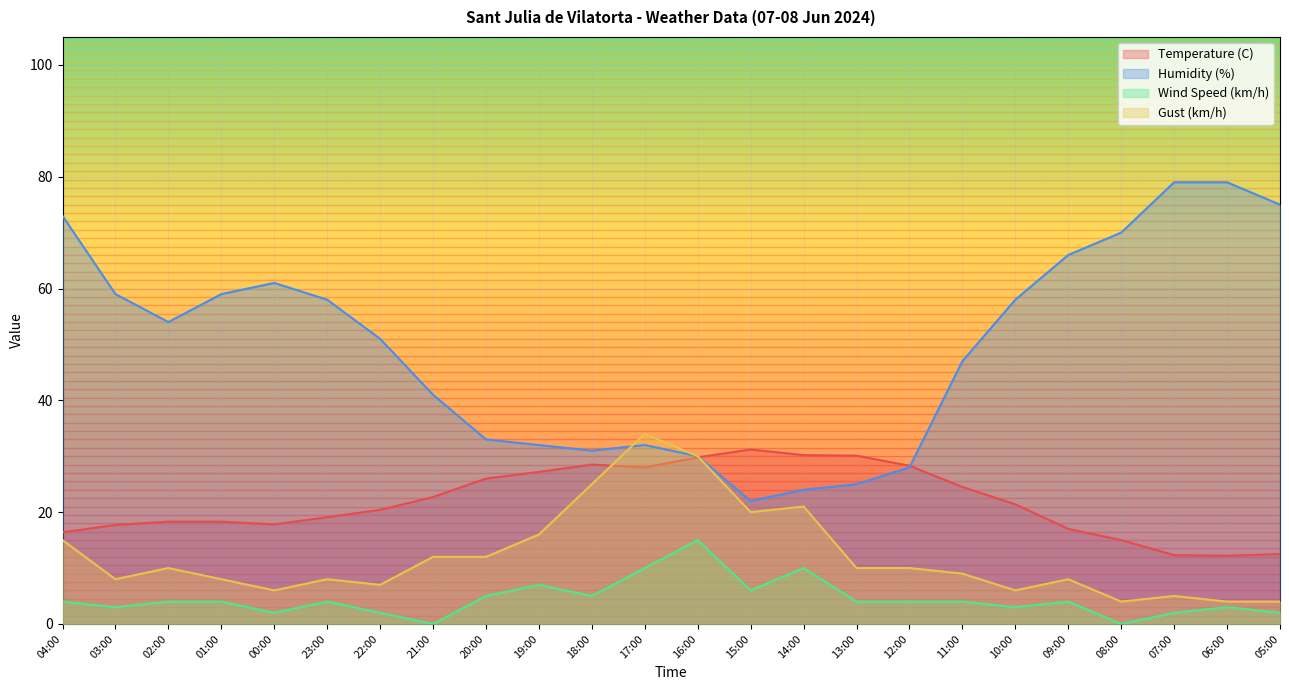

What is the difference between the second highest and second lowest values in the Temperature (C) series?

17.9